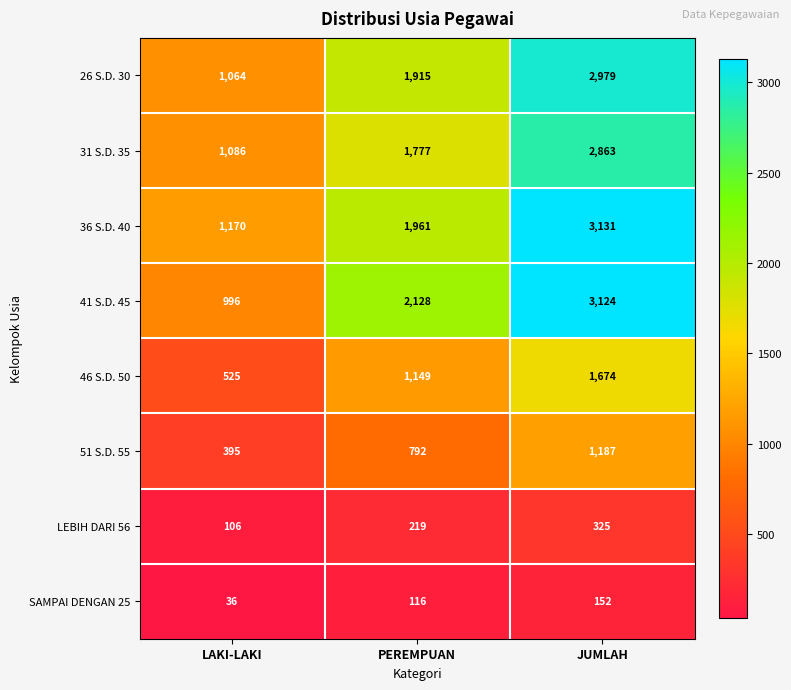

What is the smallest value displayed?

36